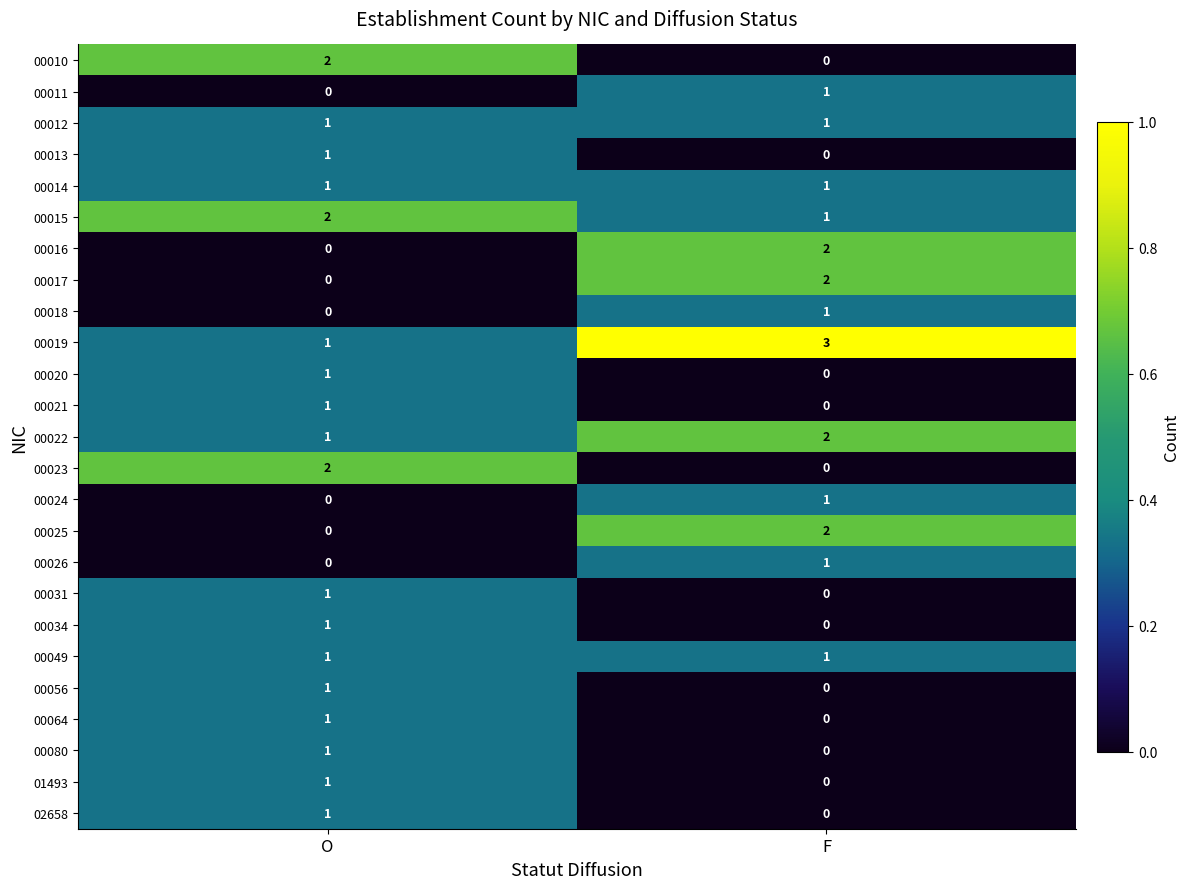

At which label is 00015 closest to 1?

F